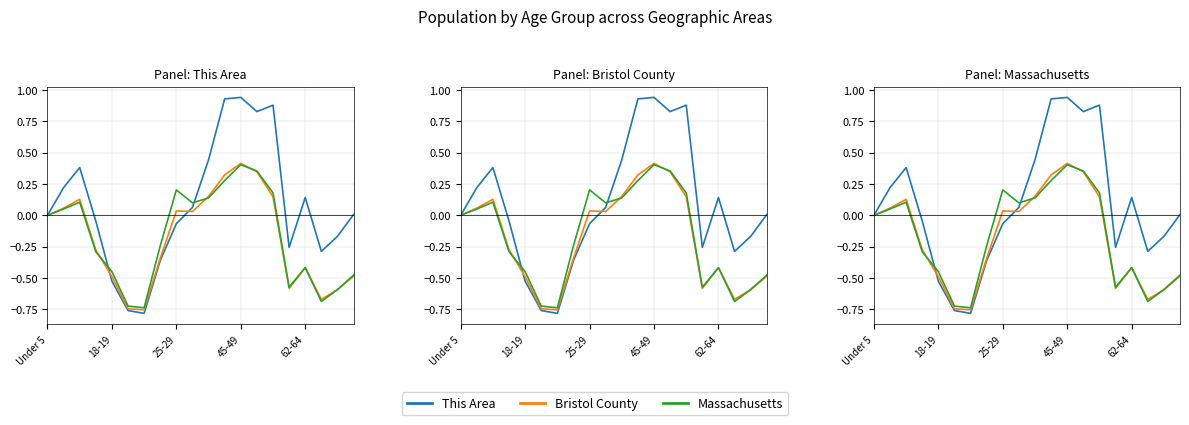

What is the difference between the This Area values at 17 and 6?

0.5